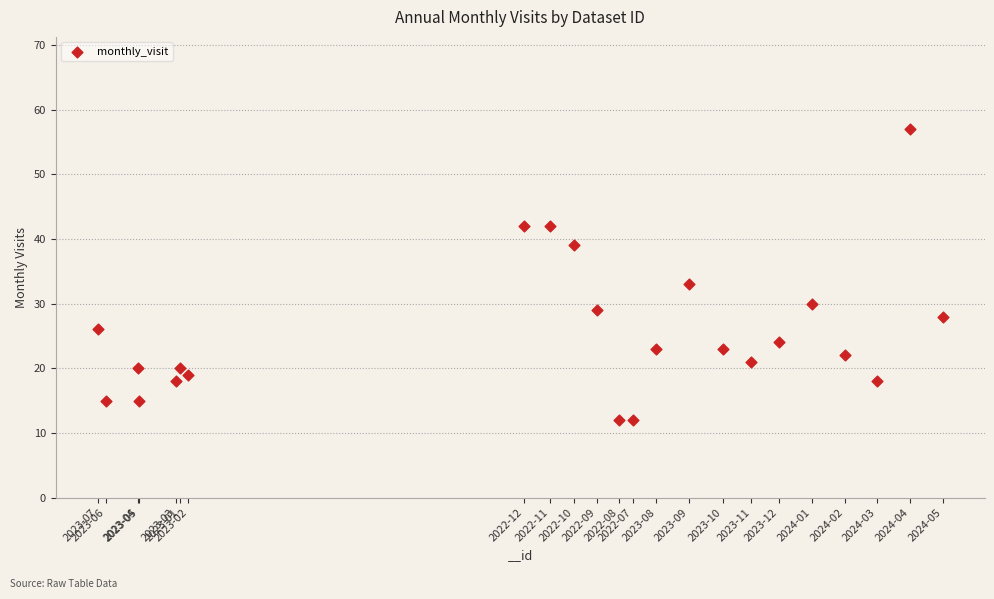

What Y value in the scatter plot is closest to 34?

33